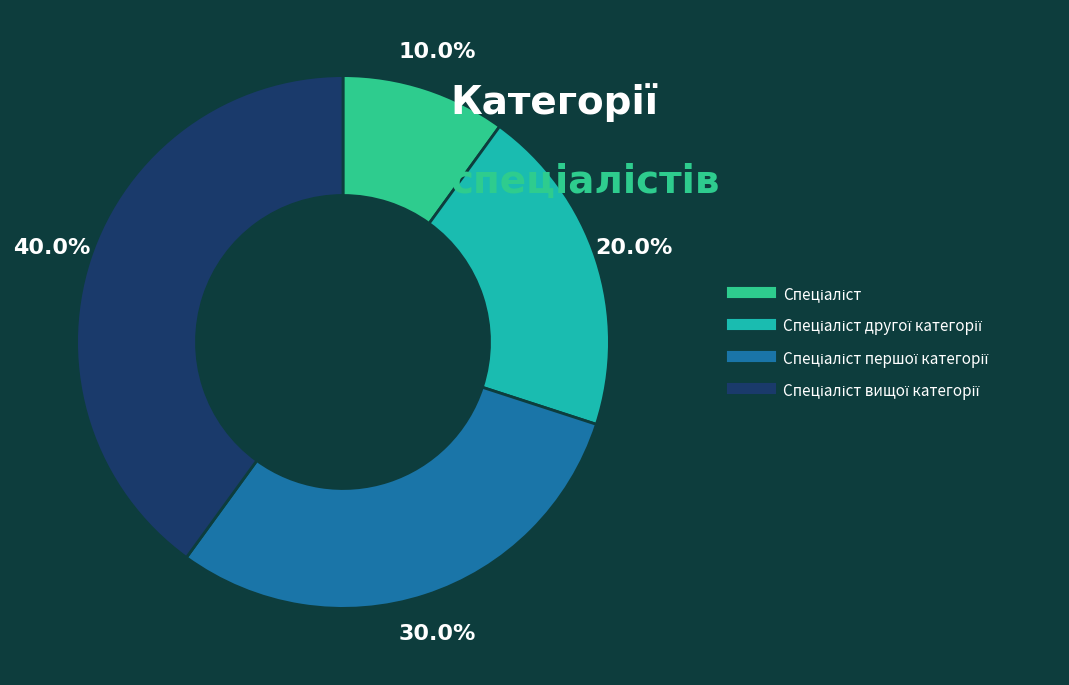

Is there any slice that represents more than half of the pie?

No